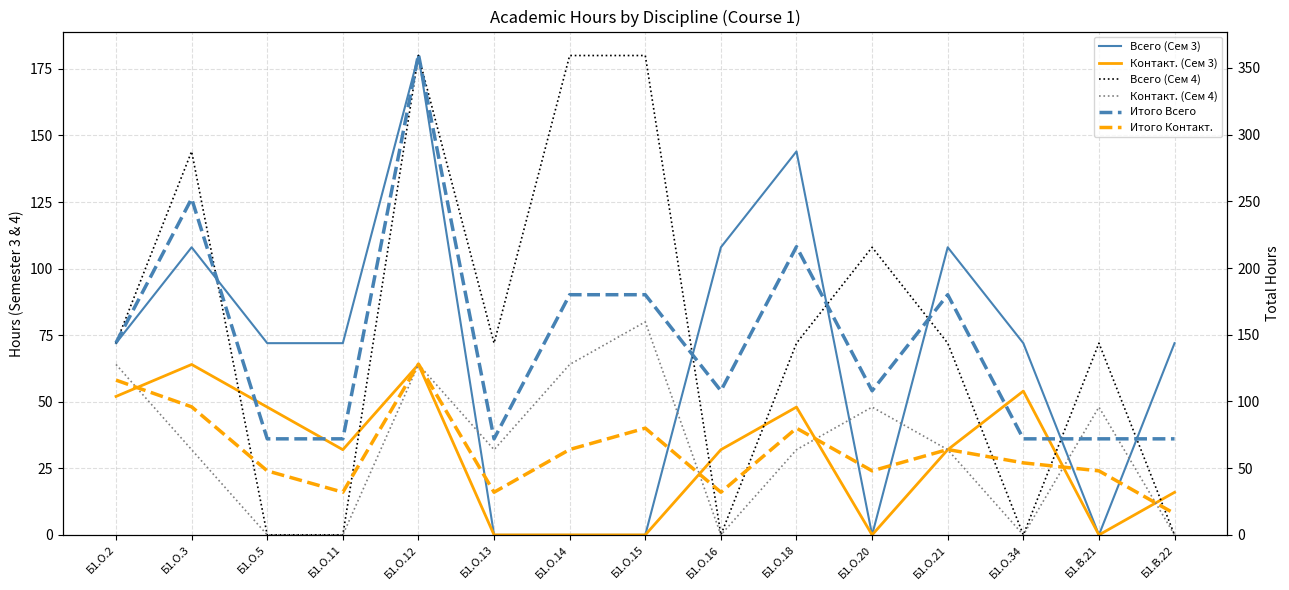

At which category is the sum across all series the highest?

Б1.О.12